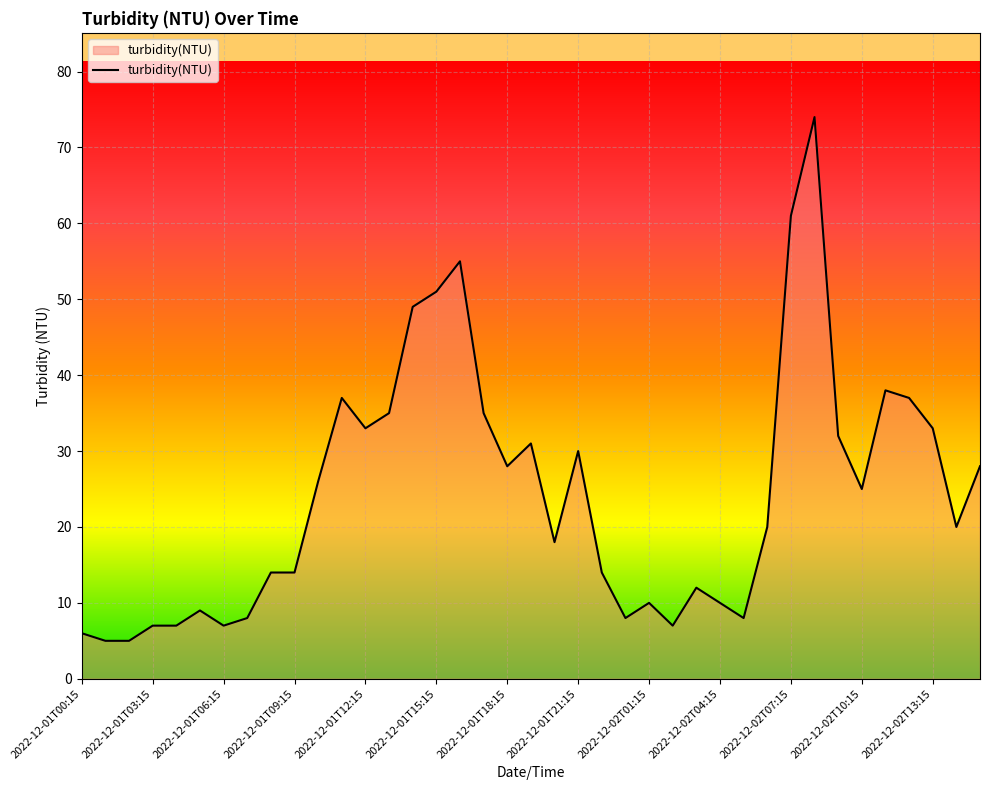

True or false: the data has more than 0 interior local peaks.

True